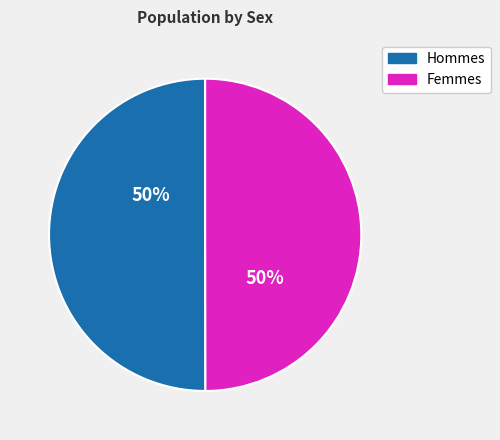

To the nearest percent, what is the combined percentage of Femmes and Hommes?

100%